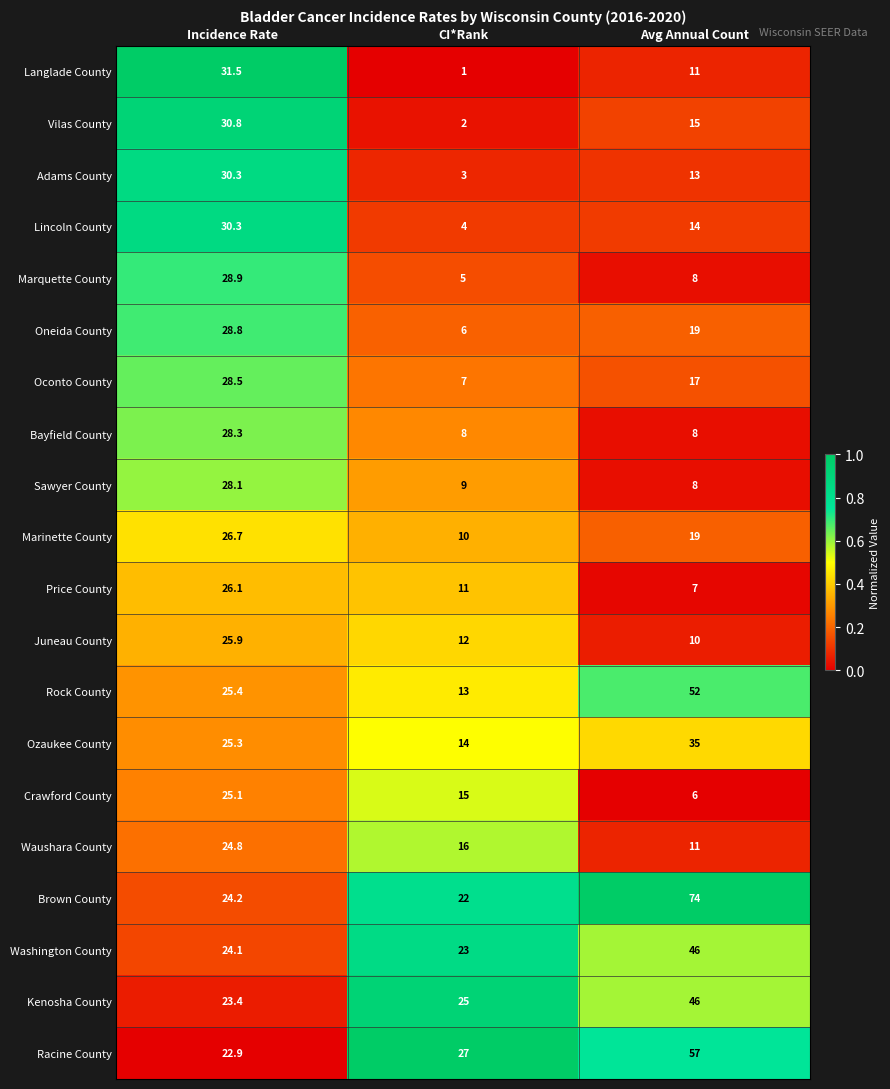

What is the average value of the Waushara County series?

17.3